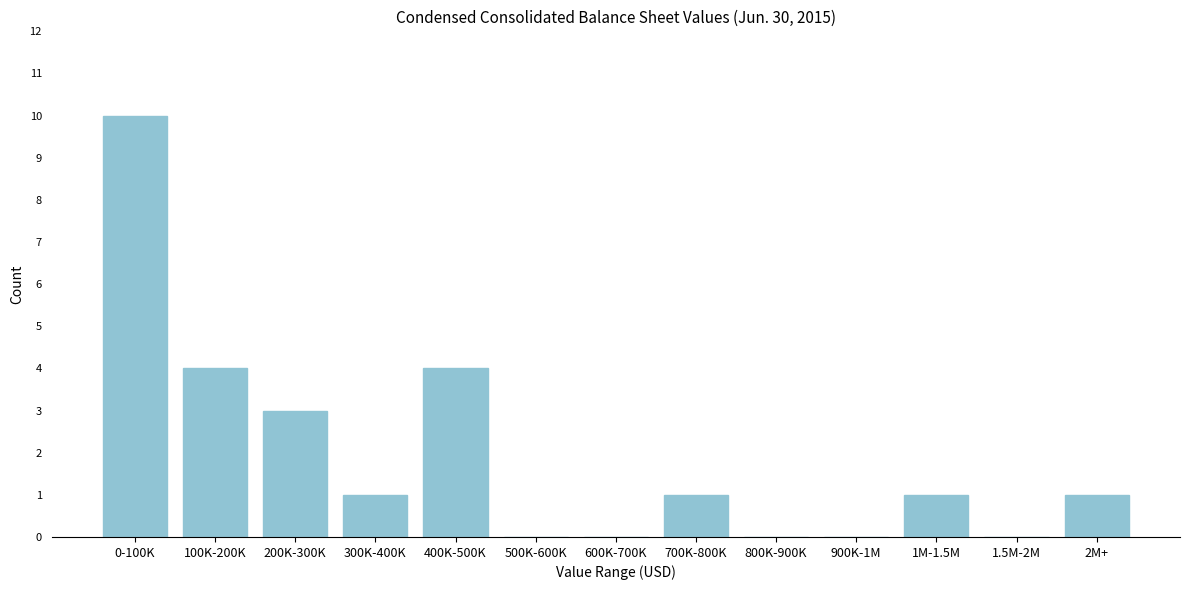

Reading left to right, transcribe all the data shown in this chart.

0-100K=10	100K-200K=4	200K-300K=3	300K-400K=1	400K-500K=4	500K-600K=0	600K-700K=0	700K-800K=1	800K-900K=0	900K-1M=0	1M-1.5M=1	1.5M-2M=0	2M+=1